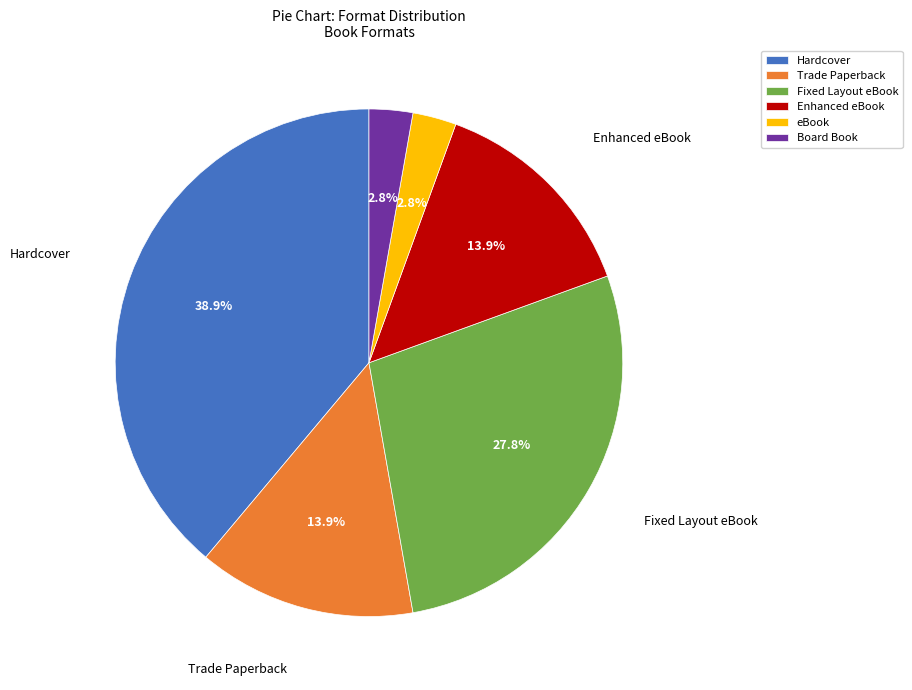

Is it true that Trade Paperback is 1% of the pie?

False